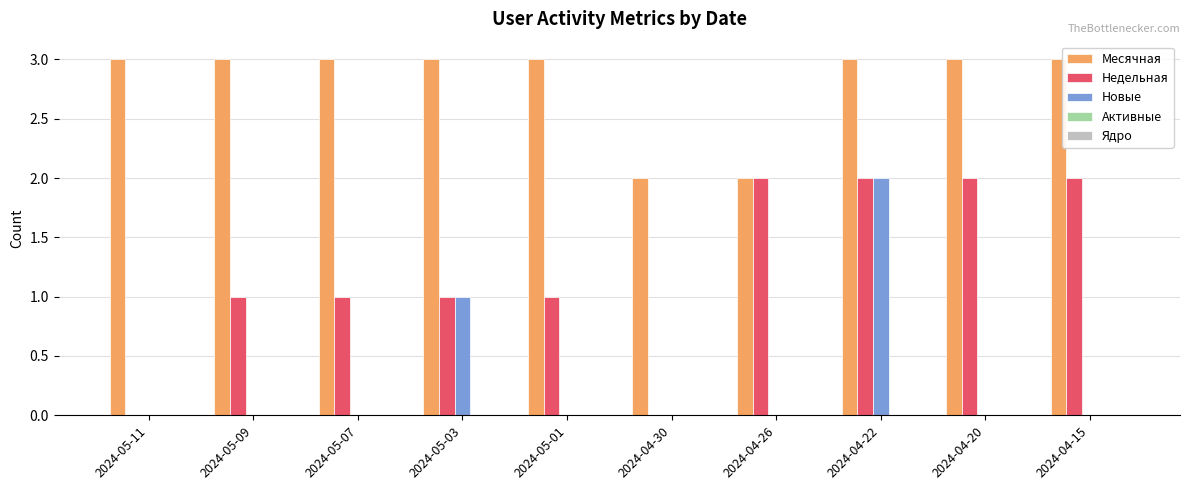

How many groups of bars are there?

10